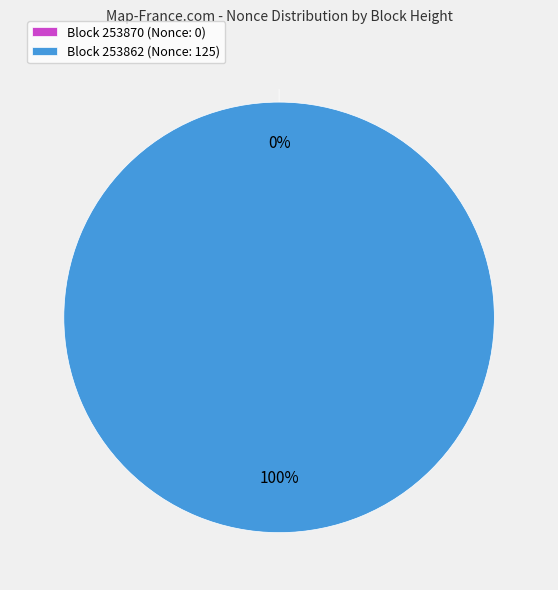

Is it true that 253870 is 1% of the pie?

False